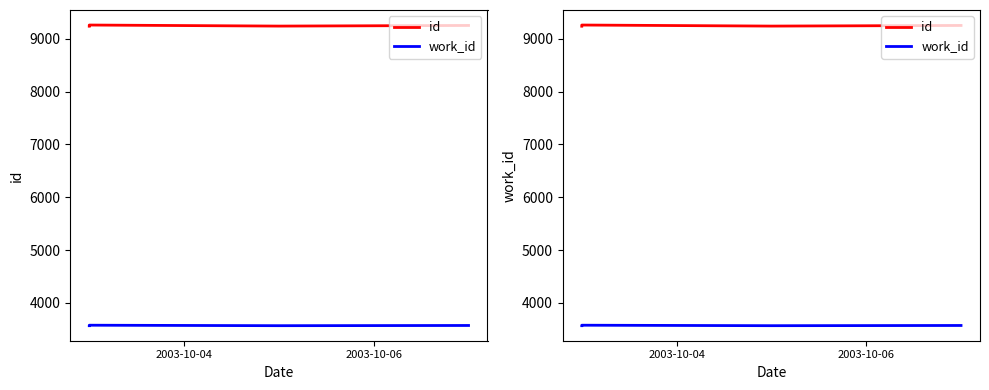

The value of work_id at 3 is 2256. True or false?

False